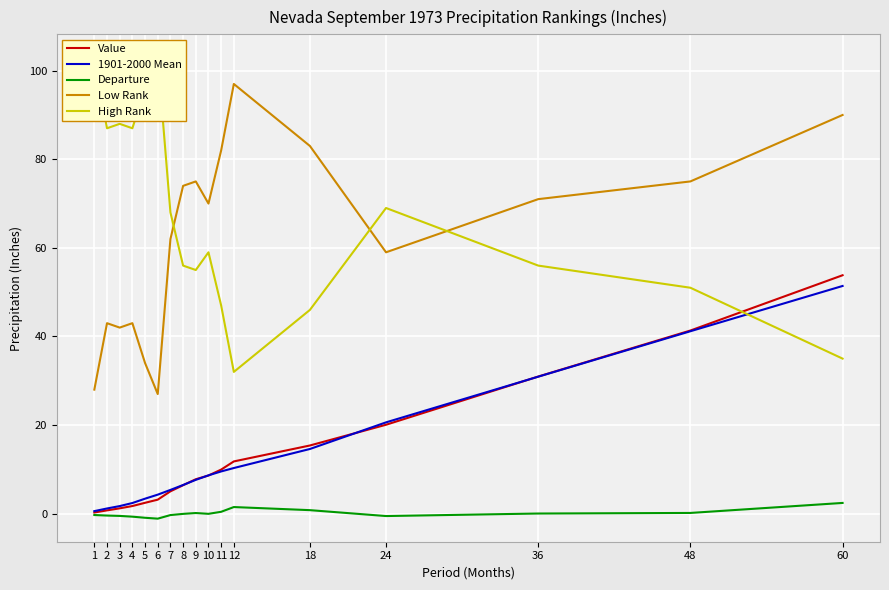

Reading left to right, list all the values displayed in this chart.

Value: 1=0.3	2=0.7	3=1.2	4=1.7	5=2.5	6=3.2	7=5.0	8=6.4	9=7.8	10=8.6	11=9.9	12=11.8	18=15.4	24=20.1	36=30.9	48=41.3	60=53.8
1901-2000 Mean: 1=0.6	2=1.2	3=1.7	4=2.4	5=3.4	6=4.3	7=5.4	8=6.5	9=7.6	10=8.7	11=9.5	12=10.3	18=14.6	24=20.6	36=30.9	48=41.2	60=51.4
Departure: 1=-0.3	2=-0.4	3=-0.5	4=-0.7	5=-0.9	6=-1.1	7=-0.3	8=-0.1	9=0.1	10=-0.0	11=0.4	12=1.5	18=0.8	24=-0.5	36=0.0	48=0.2	60=2.4
Low Rank: 1=28.0	2=43.0	3=42.0	4=43.0	5=34.0	6=27.0	7=62.0	8=74.0	9=75.0	10=70.0	11=82.0	12=97.0	18=83.0	24=59.0	36=71.0	48=75.0	60=90.0
High Rank: 1=102.0	2=87.0	3=88.0	4=87.0	5=96.0	6=103.0	7=68.0	8=56.0	9=55.0	10=59.0	11=47.0	12=32.0	18=46.0	24=69.0	36=56.0	48=51.0	60=35.0